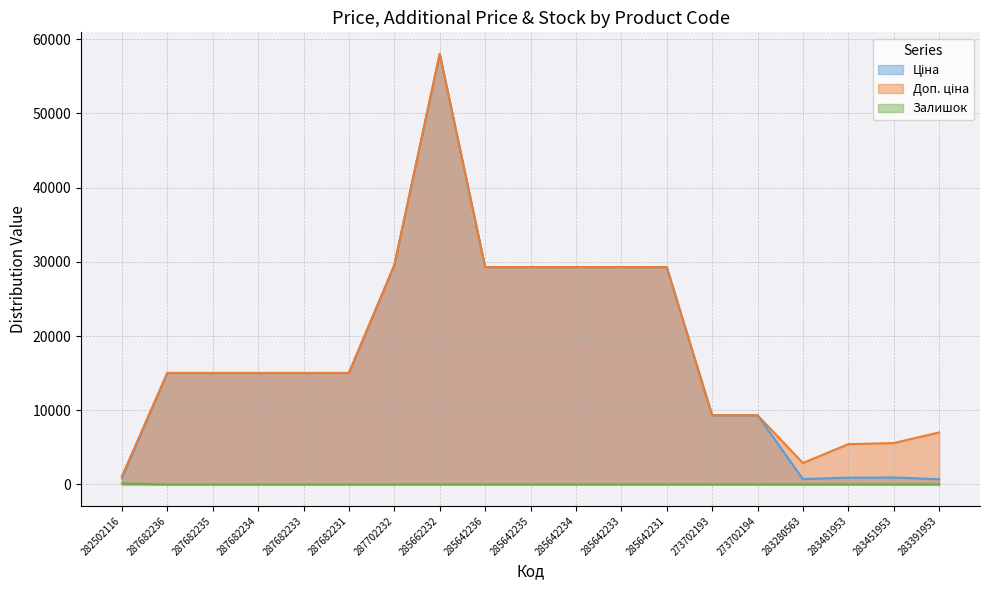

What position from the left is 287682235?

3